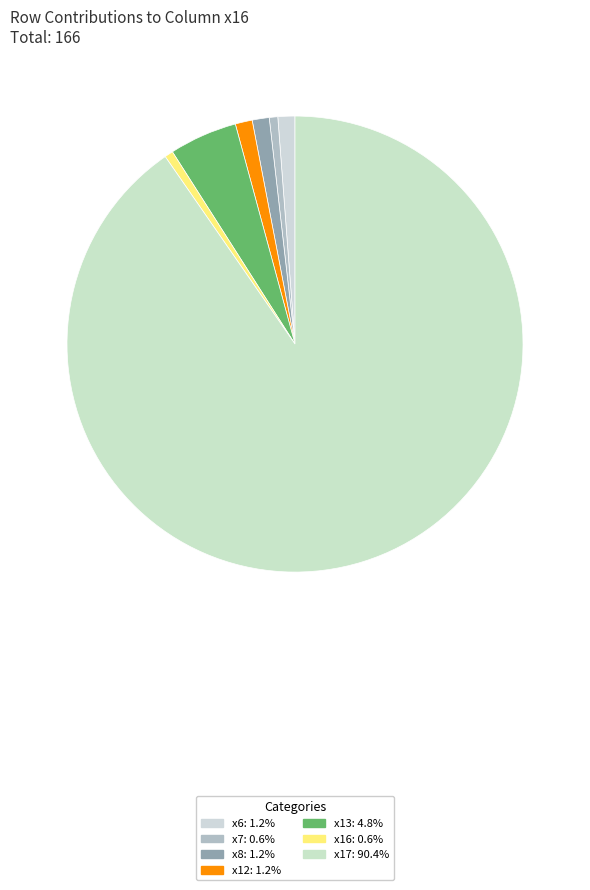

How many segments does this pie chart have?

7